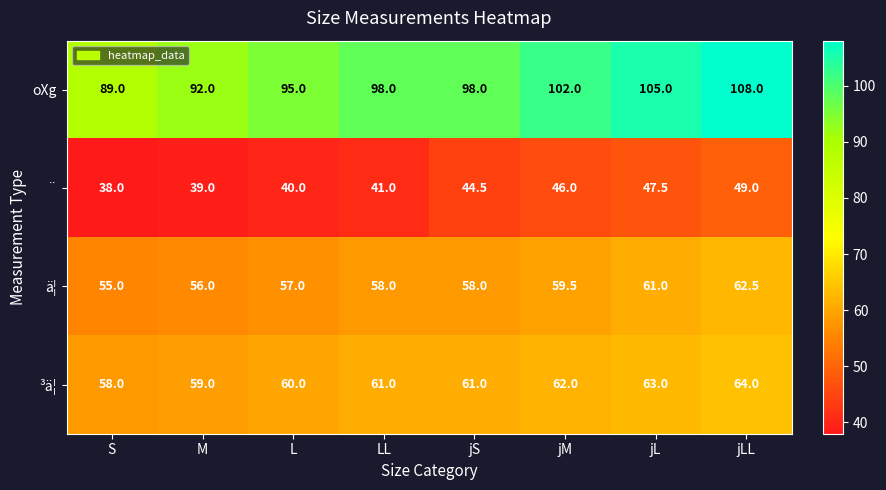

Rank the series by their maximum value, from highest to lowest.

oXg, ³ä¦, ä¦, ¨